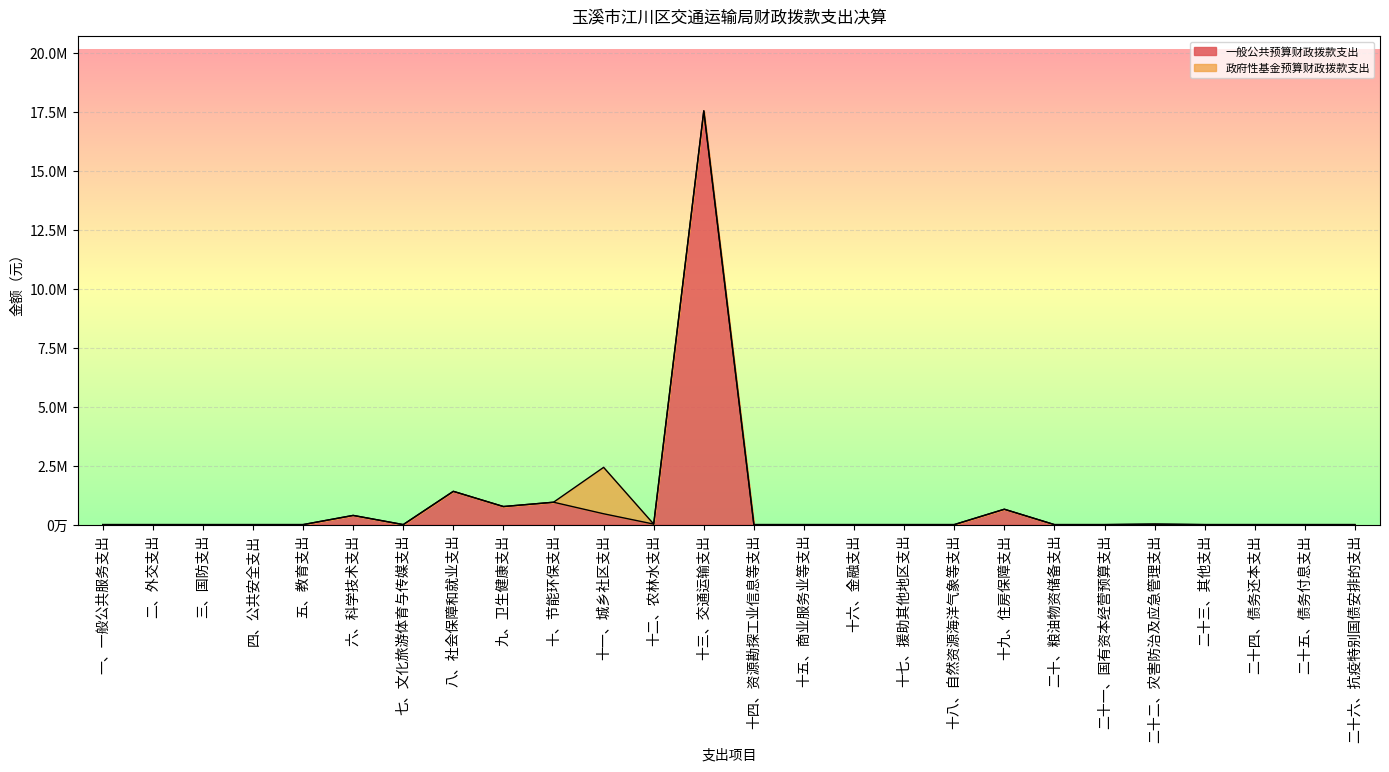

True or false: the data has more than 1 interior local peaks.

True